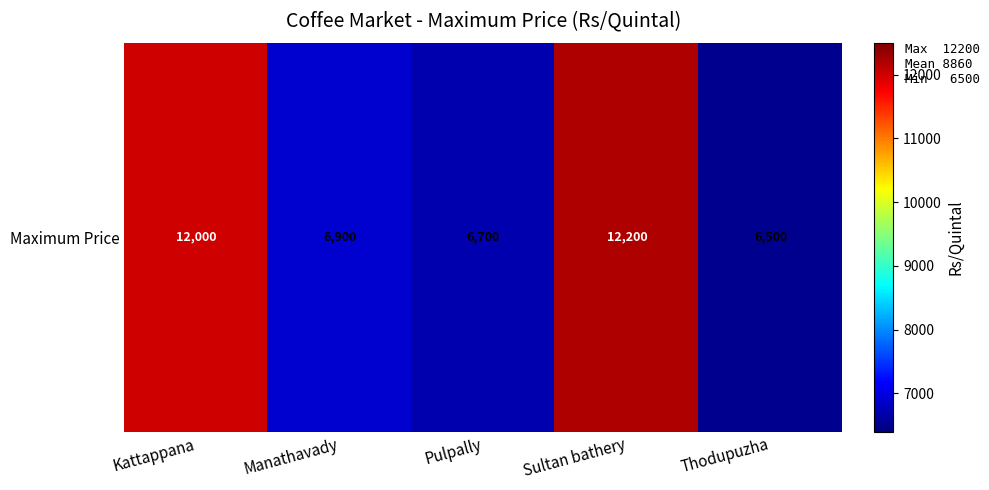

Which has a higher value, Thodupuzha or Sultan bathery?

Sultan bathery